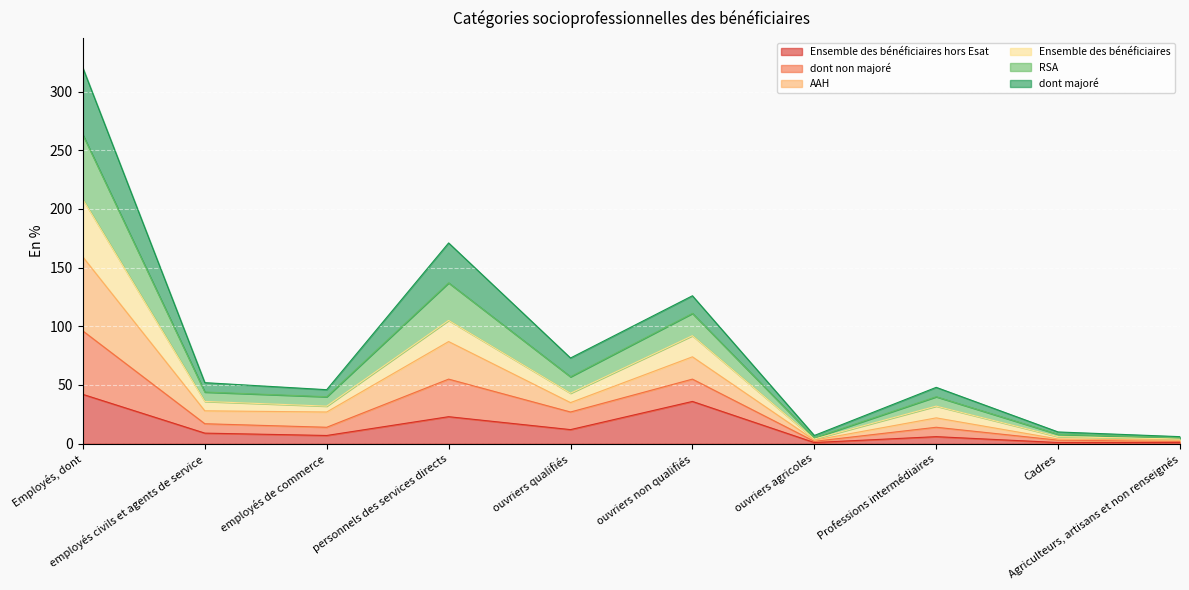

Count the number of categories in the chart.

10